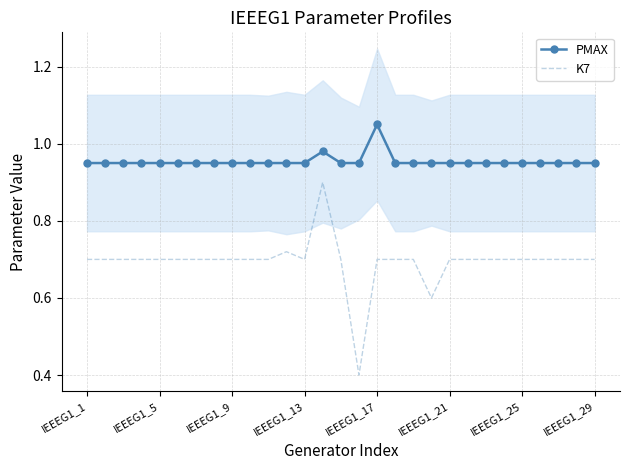

List the series in order of their overall mean, highest first.

PMAX, K7